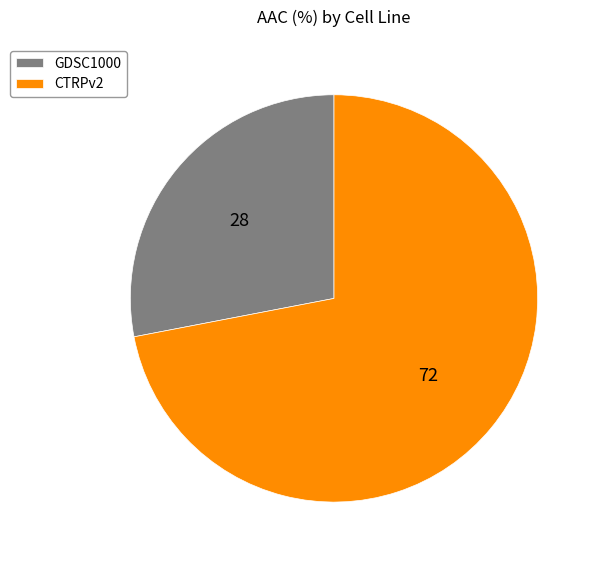

Rank the categories by value from lowest to highest.

GDSC1000, CTRPv2